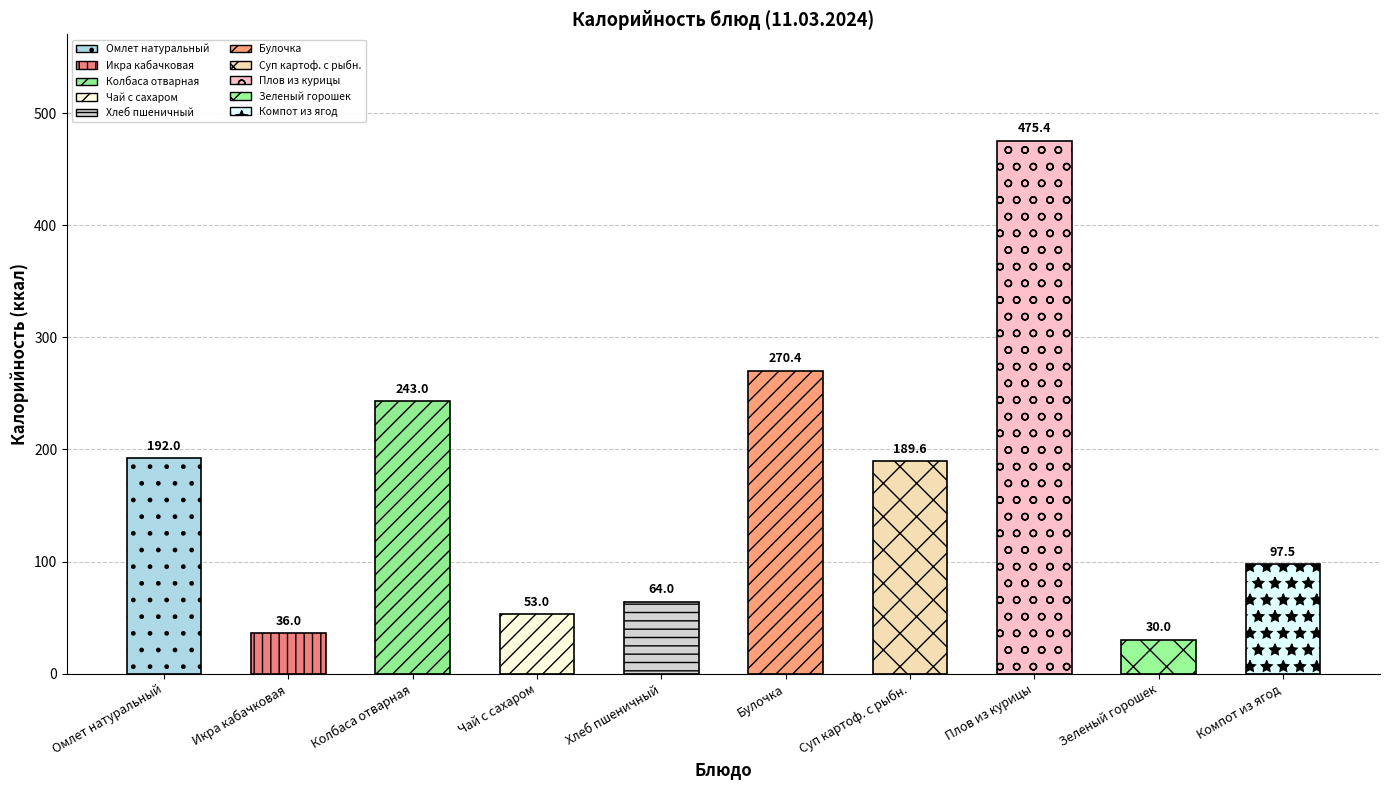

What is the sum of all values?

1650.9